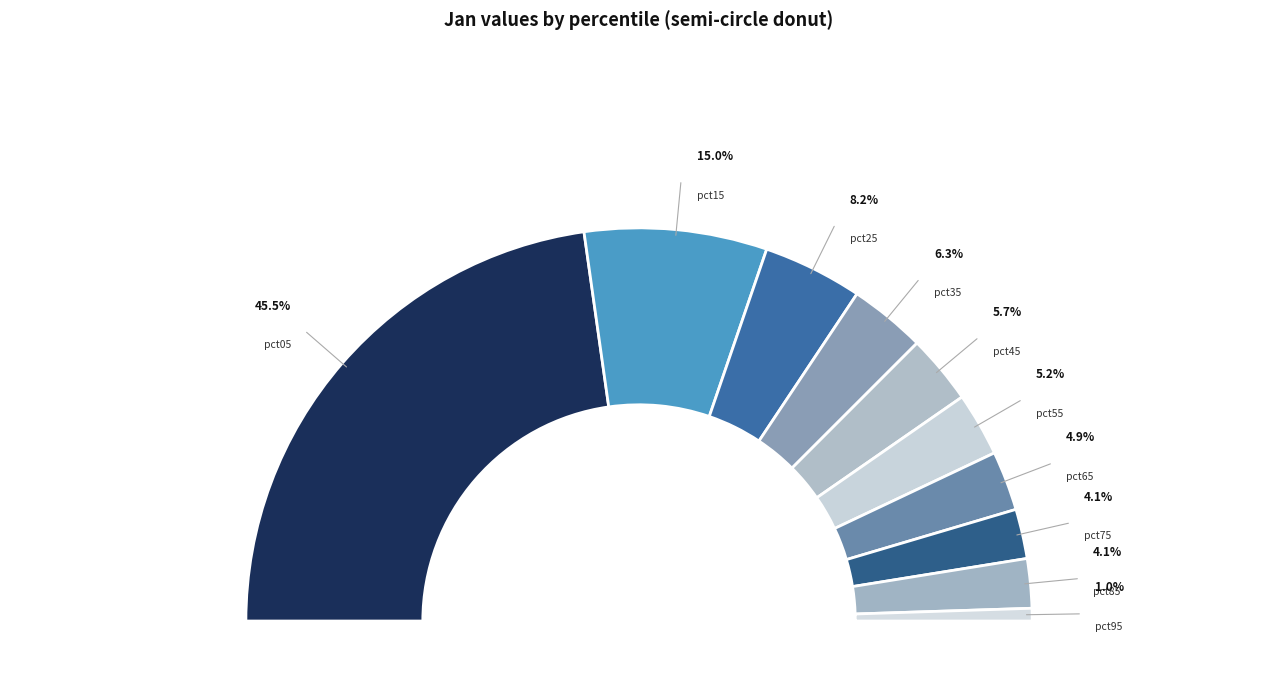

What percentage is NOT represented by pct35?

93.7%